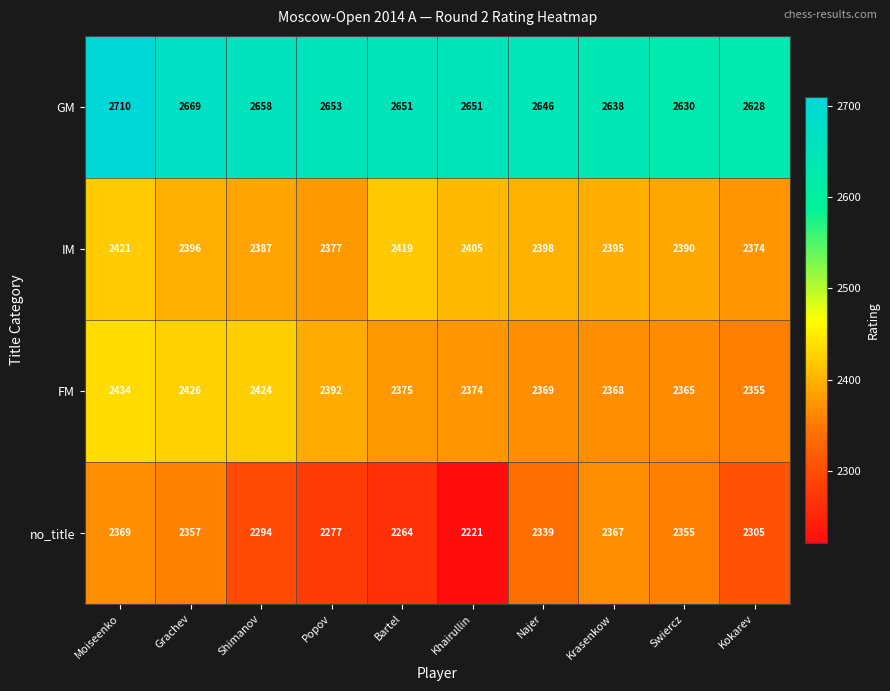

Which label corresponds to the largest value in the chart?

Moiseenko